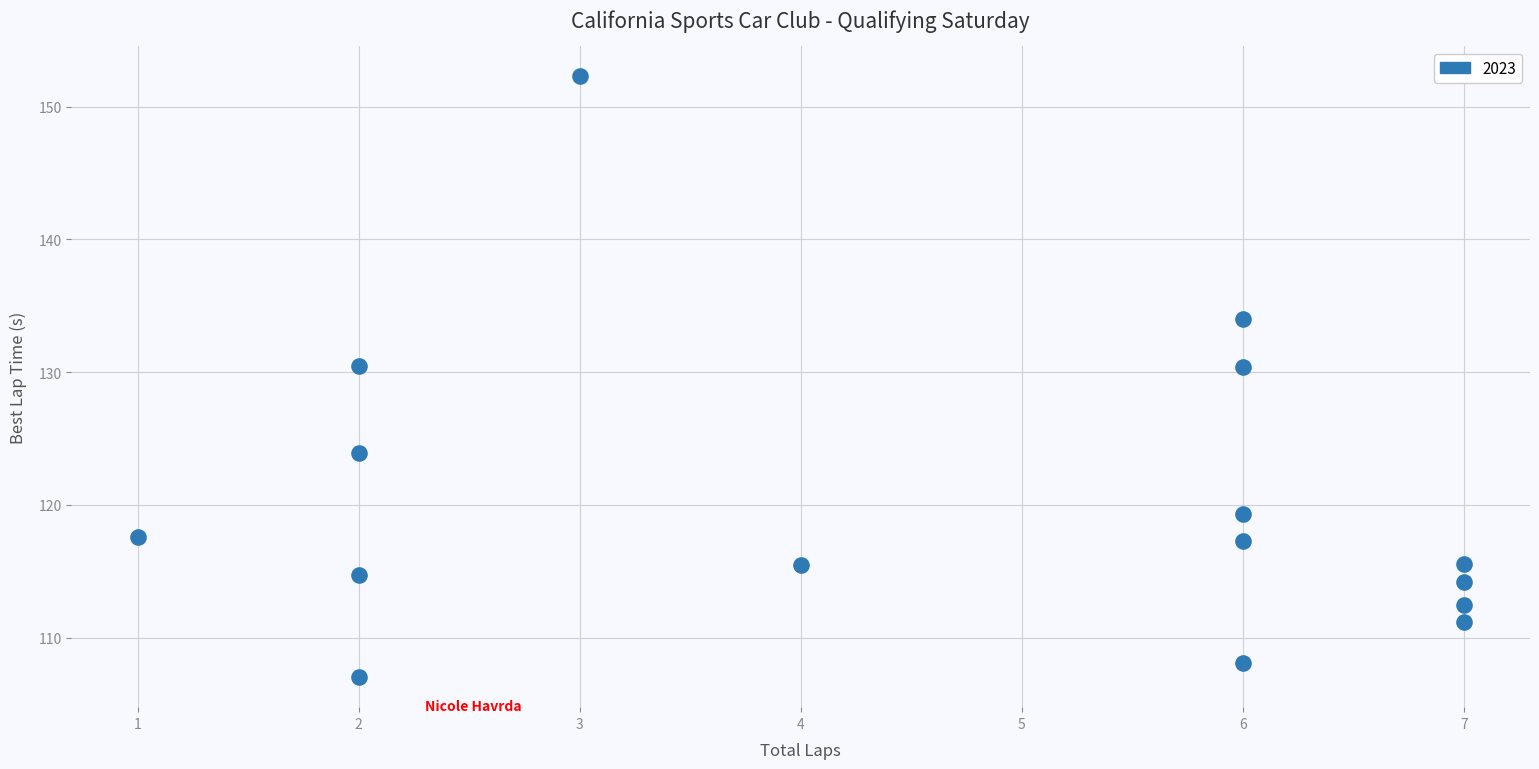

What is the range of X values (max minus min)?

6.0